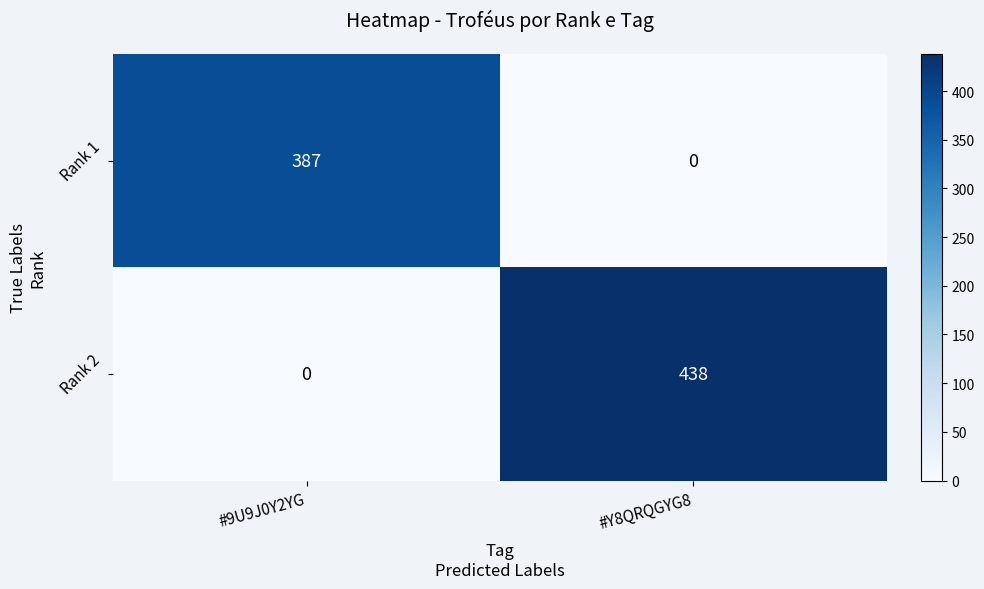

Reading left to right, transcribe all the data shown in this chart.

Rank 1: #9U9J0Y2YG=387	#Y8QRQGYG8=0
Rank 2: #9U9J0Y2YG=0	#Y8QRQGYG8=438